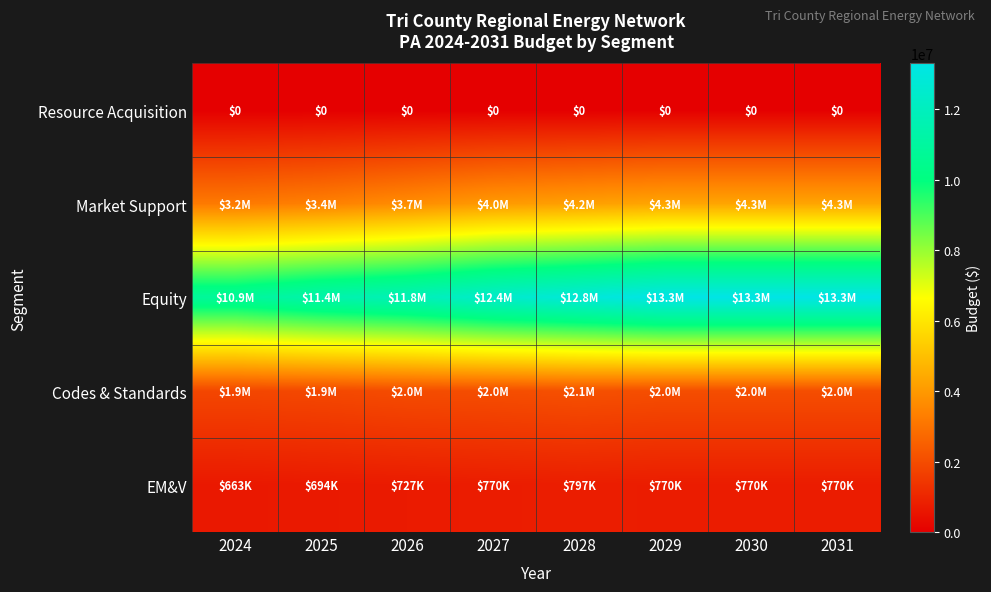

At how many categories does at least one series exceed 5581635?

8